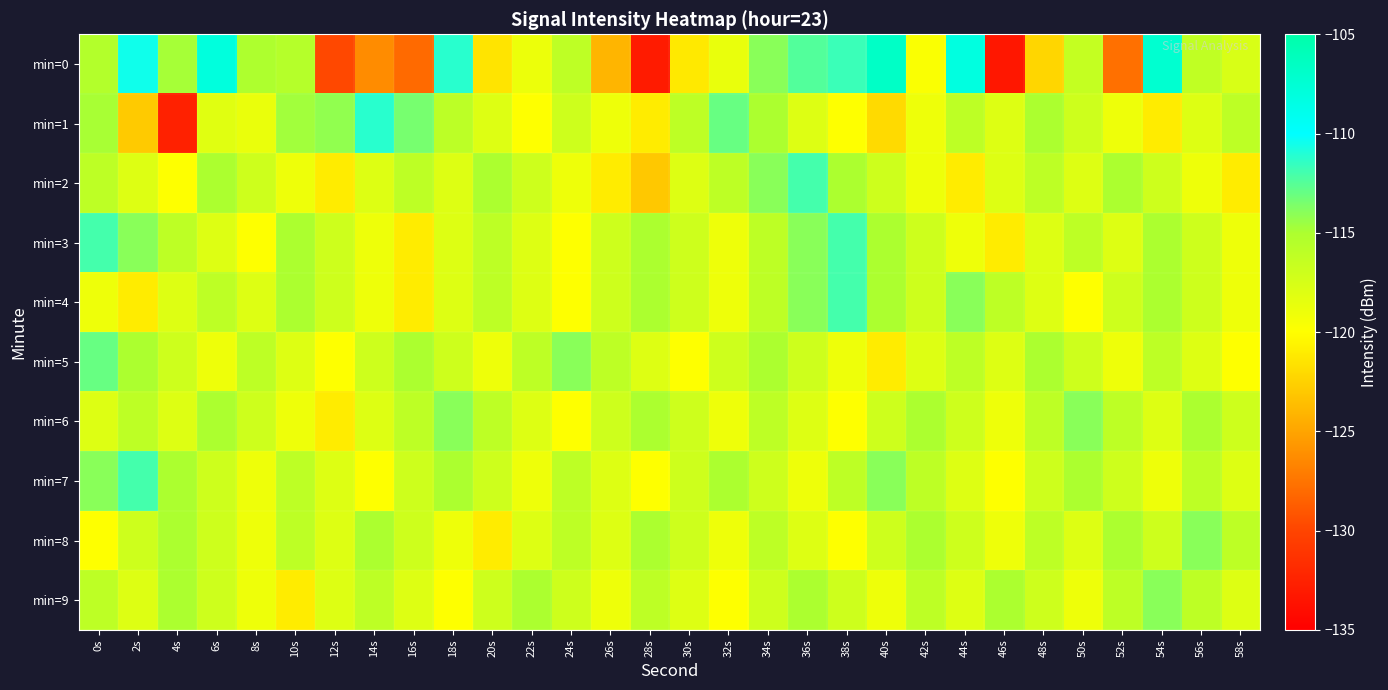

Count the number of categories in the chart.

30